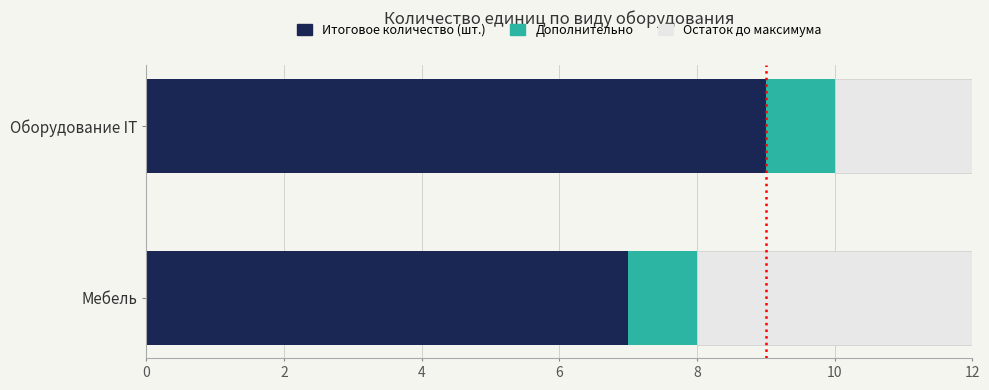

What is the total value across all series at Оборудование IT?

12